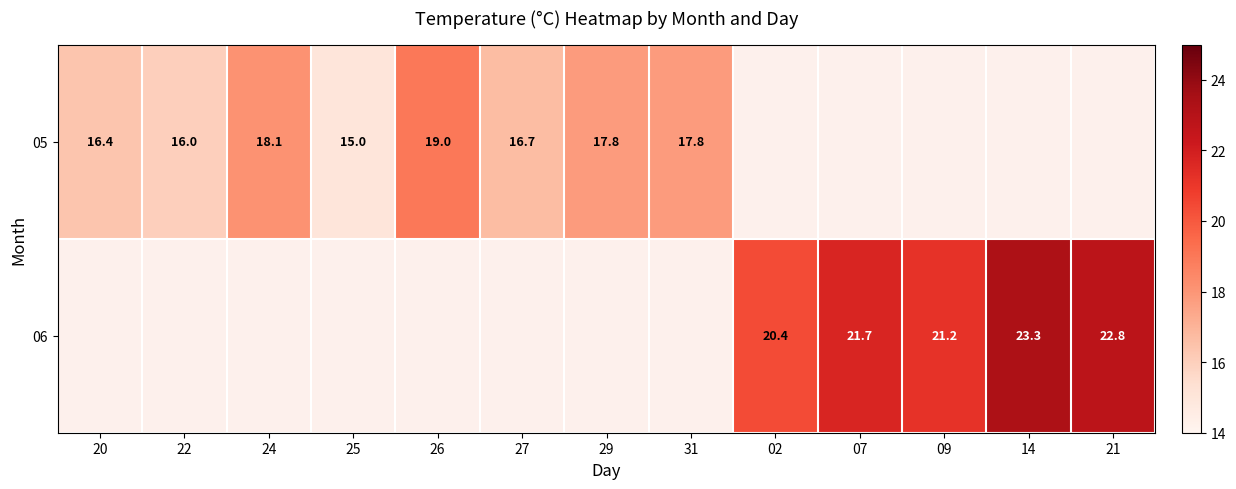

Between 20 and 09, which is larger?

09